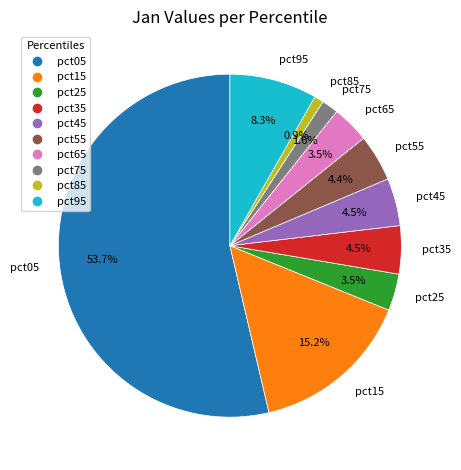

How many slices are in this pie chart?

10